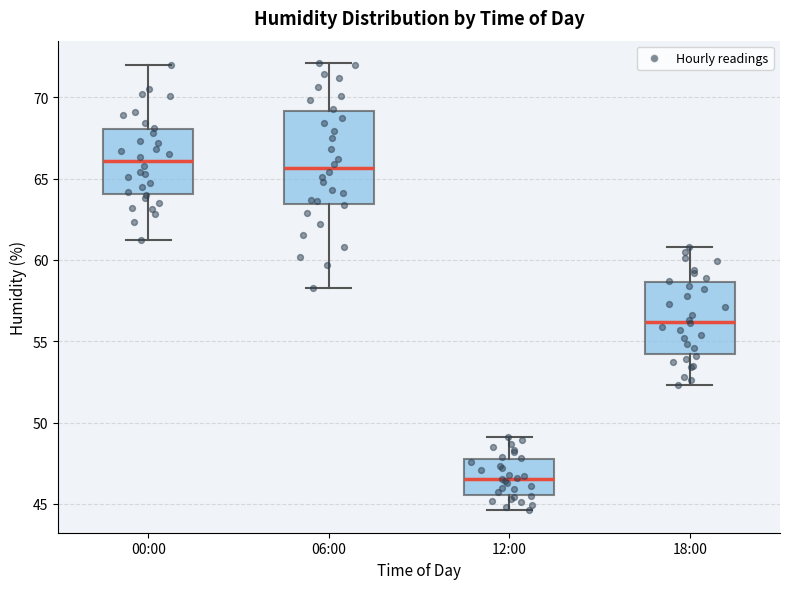

Which box is the tallest, from its lower edge to its upper edge?

06:00